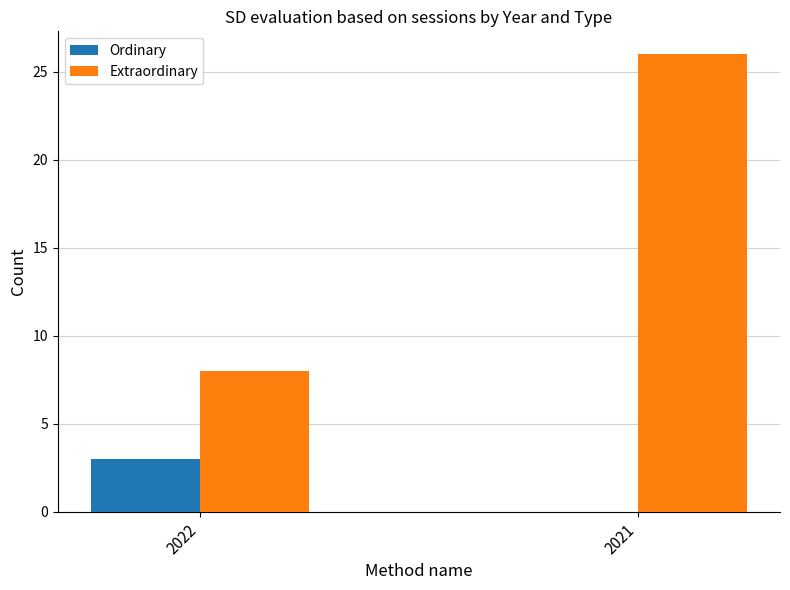

Between 2022 and 2021, which series saw the biggest shift?

Extraordinary